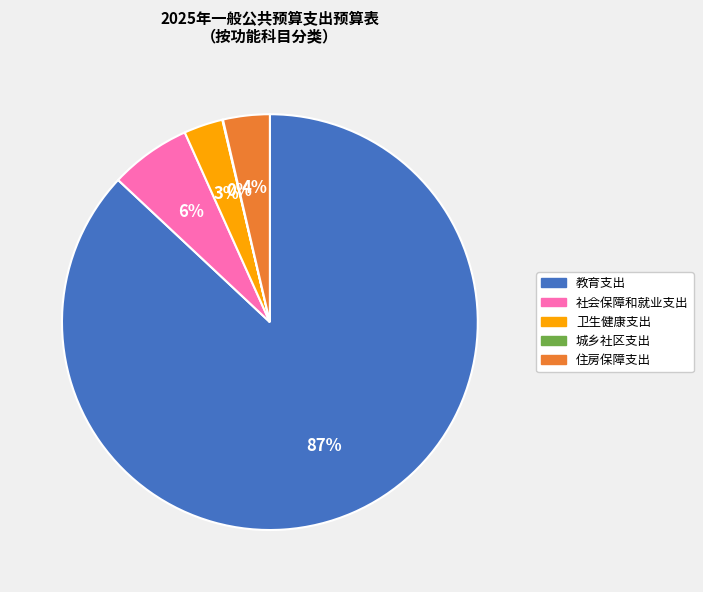

What is the largest slice in the pie chart?

教育支出